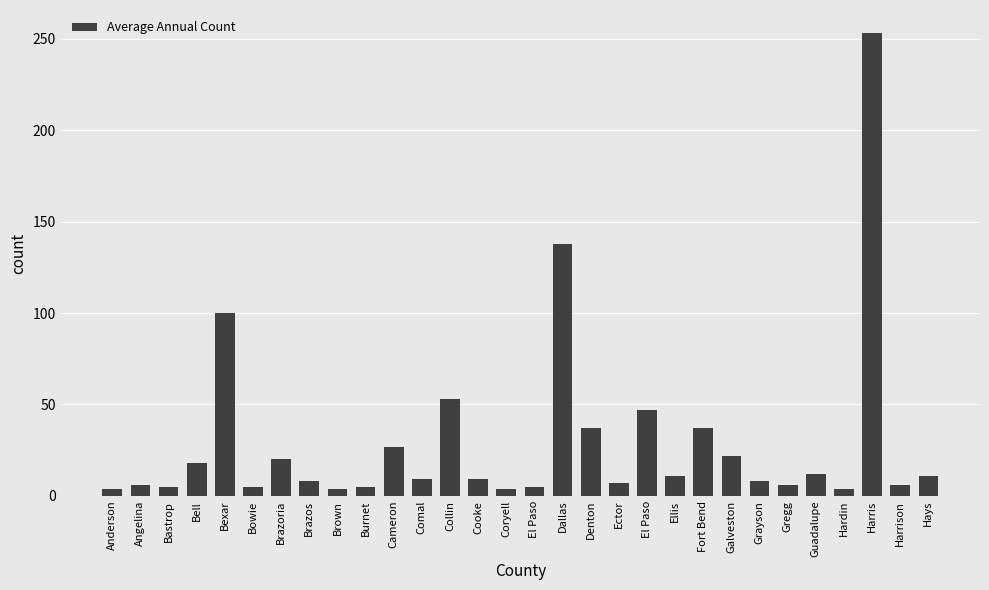

How many bars are there in total?

30